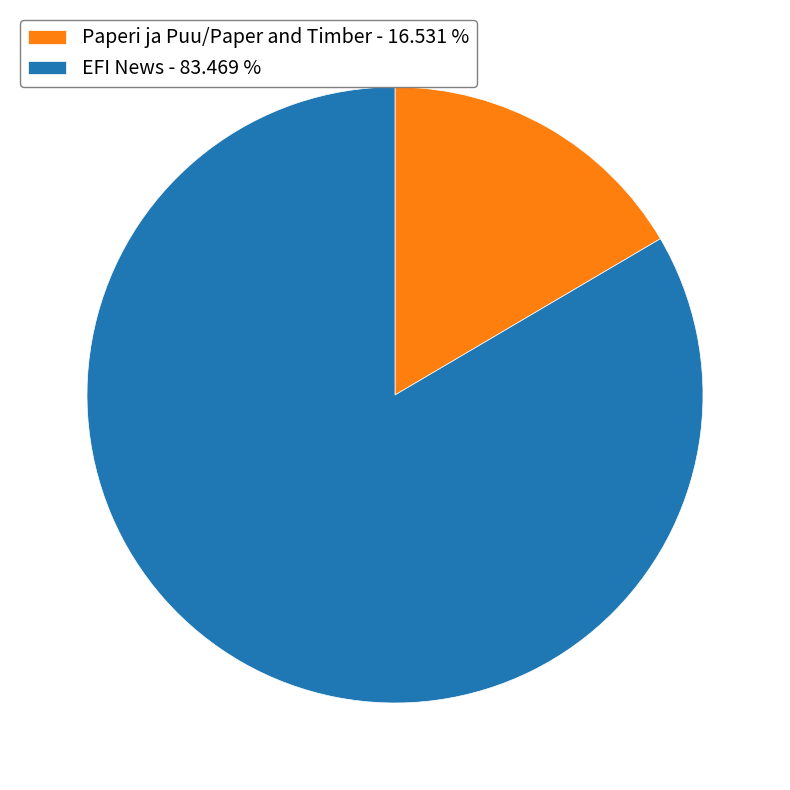

Is it true that Paperi ja Puu/Paper and Timber is 17% of the pie?

True